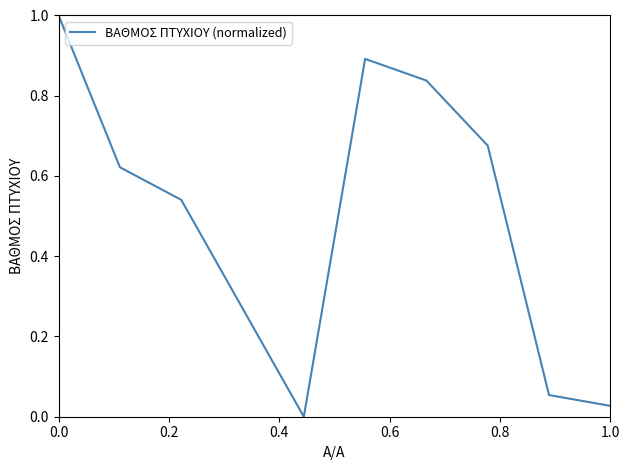

Does the chart display data point markers on the line(s)?

No